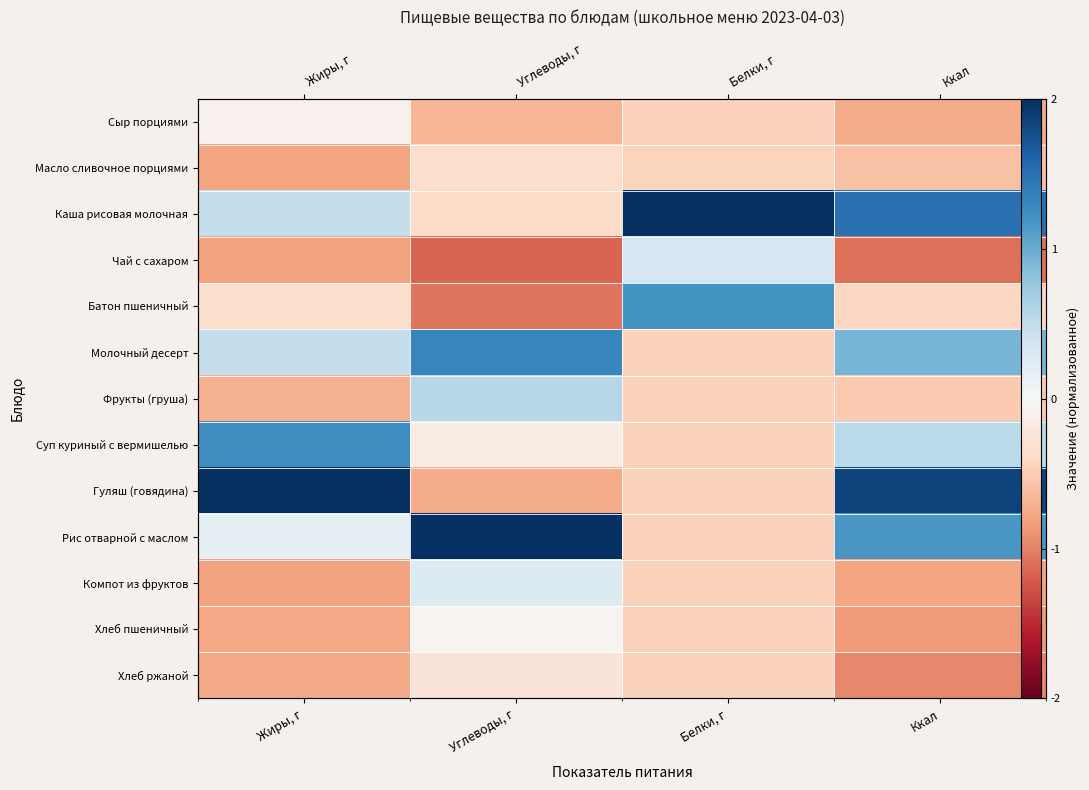

Which series has the largest range (max minus min)?

Гуляш (говядина)